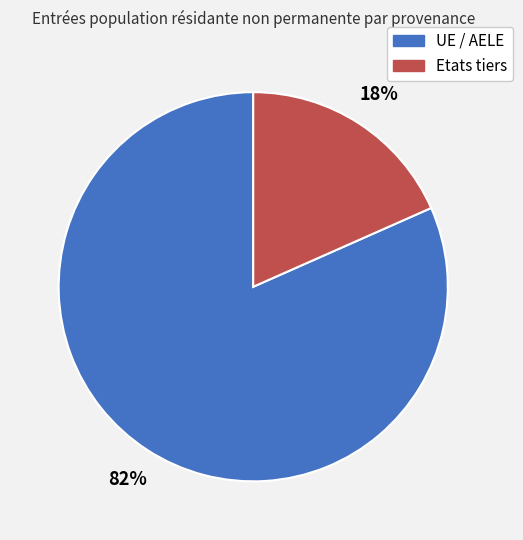

Do Etats tiers and UE / AELE together represent more than half of the pie?

Yes